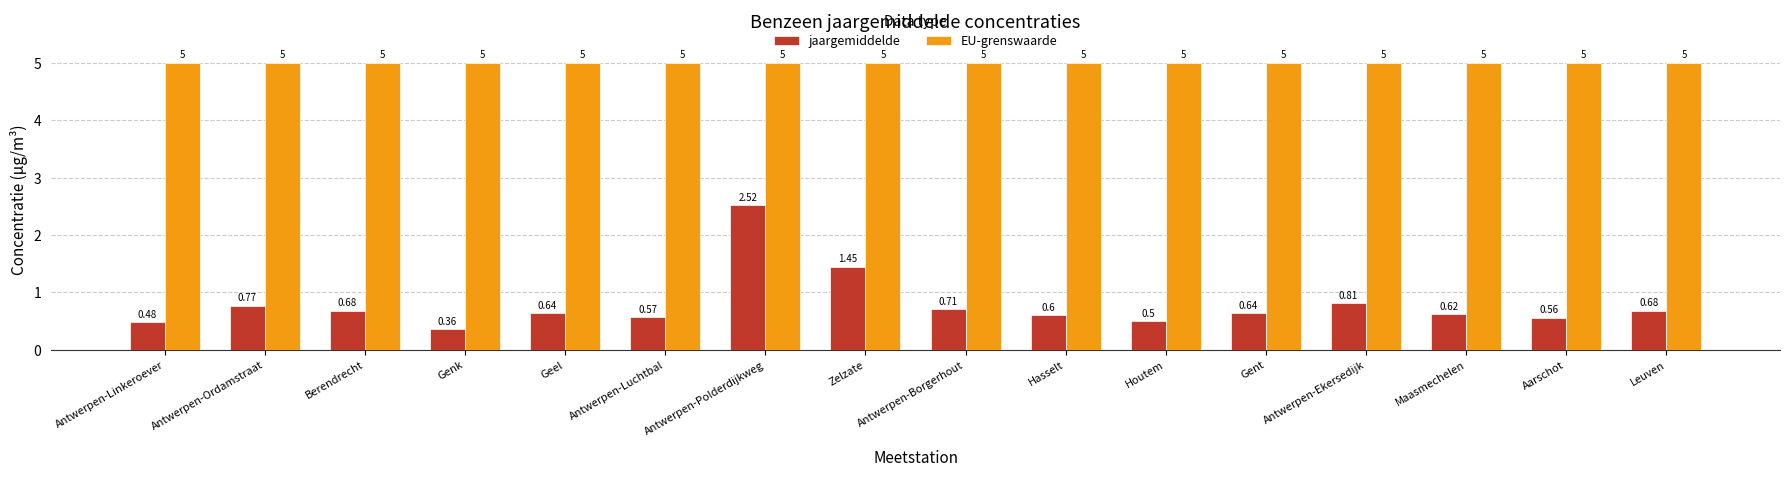

Which series has the largest range (max minus min)?

jaargemiddelde